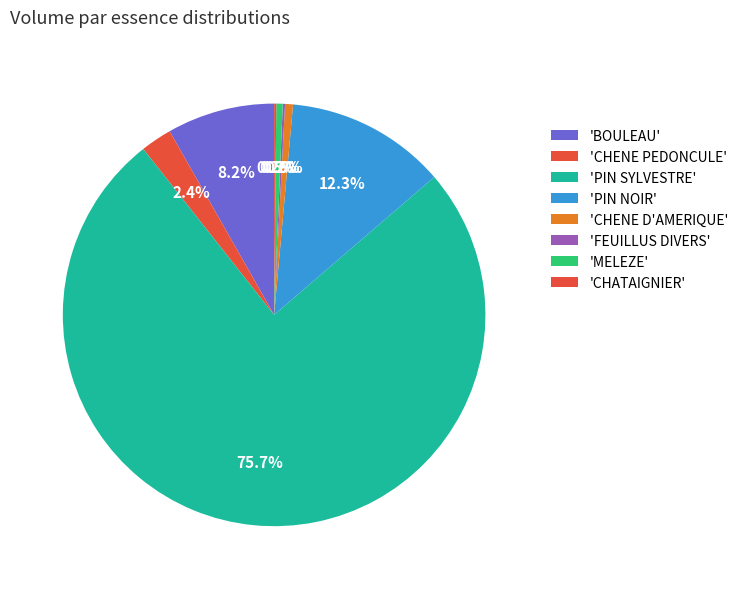

Which slice is the smallest?

CHATAIGNIER